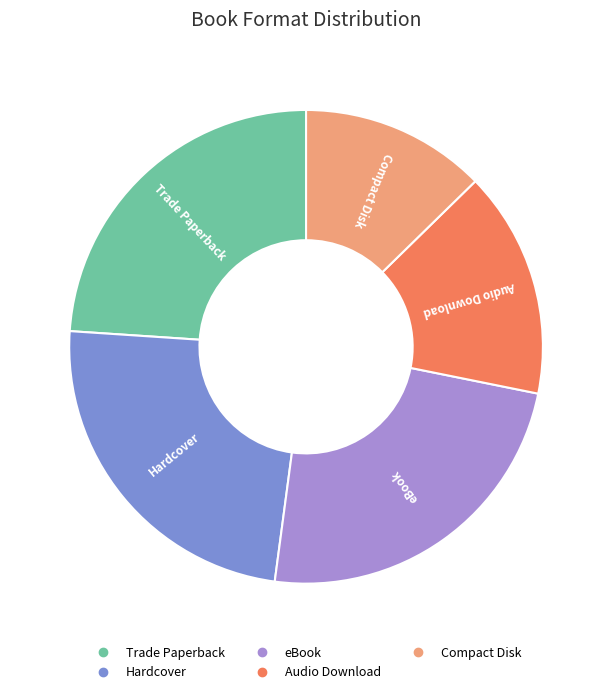

True or false: Audio Download accounts for 15% of the total.

True